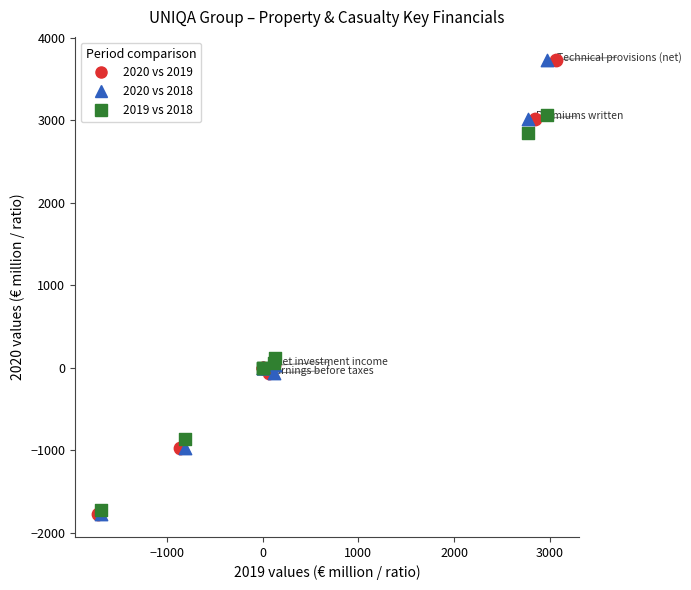

What are all the series names shown in the legend?

2020 vs 2019, 2020 vs 2018, 2019 vs 2018